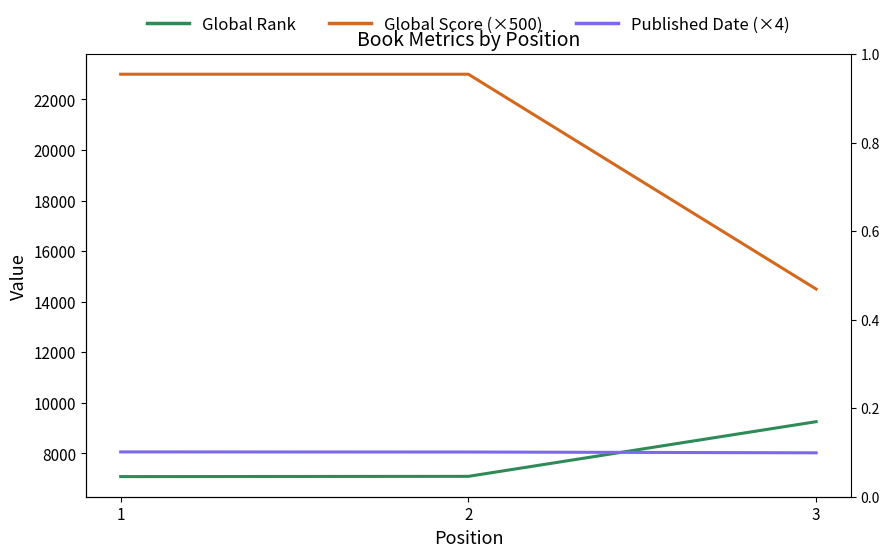

What is the value of the Global Score (×500) point at the 1st from the left?

23000